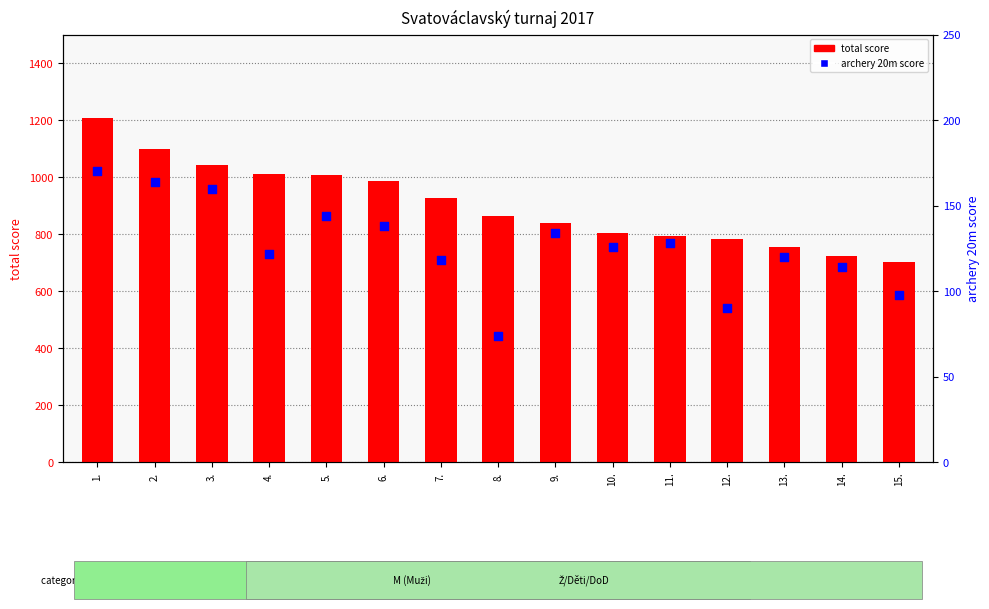

At which category is the sum across all series the highest?

1.